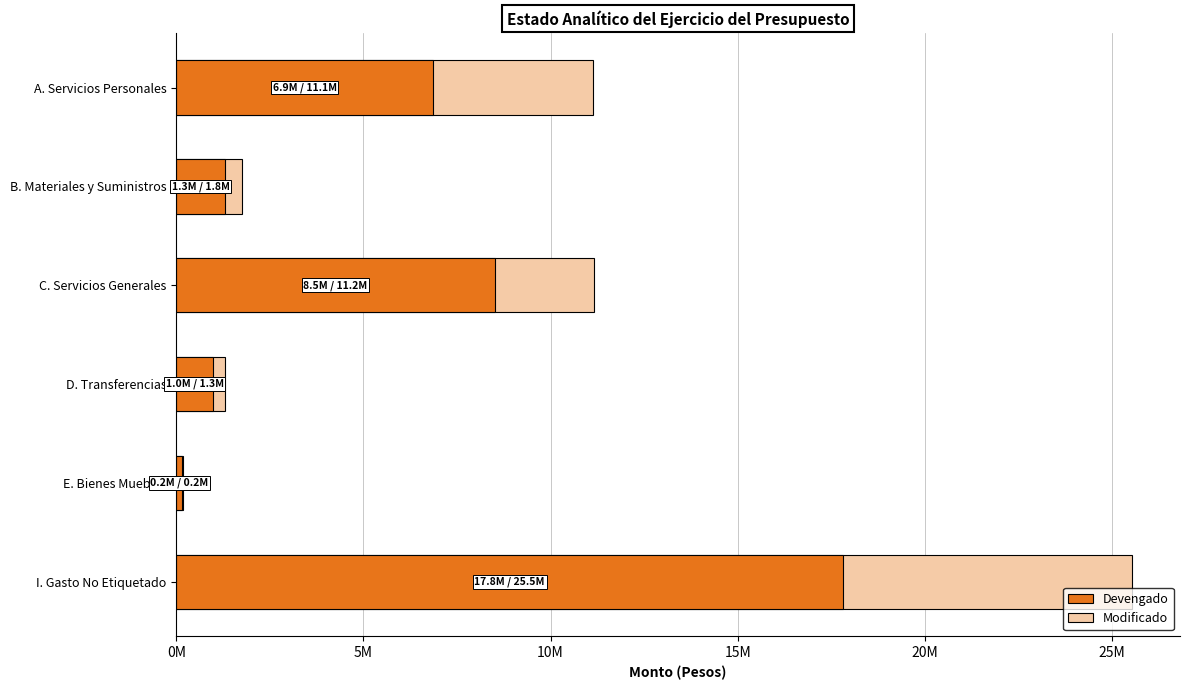

Which series has the largest range (max minus min)?

Modificado